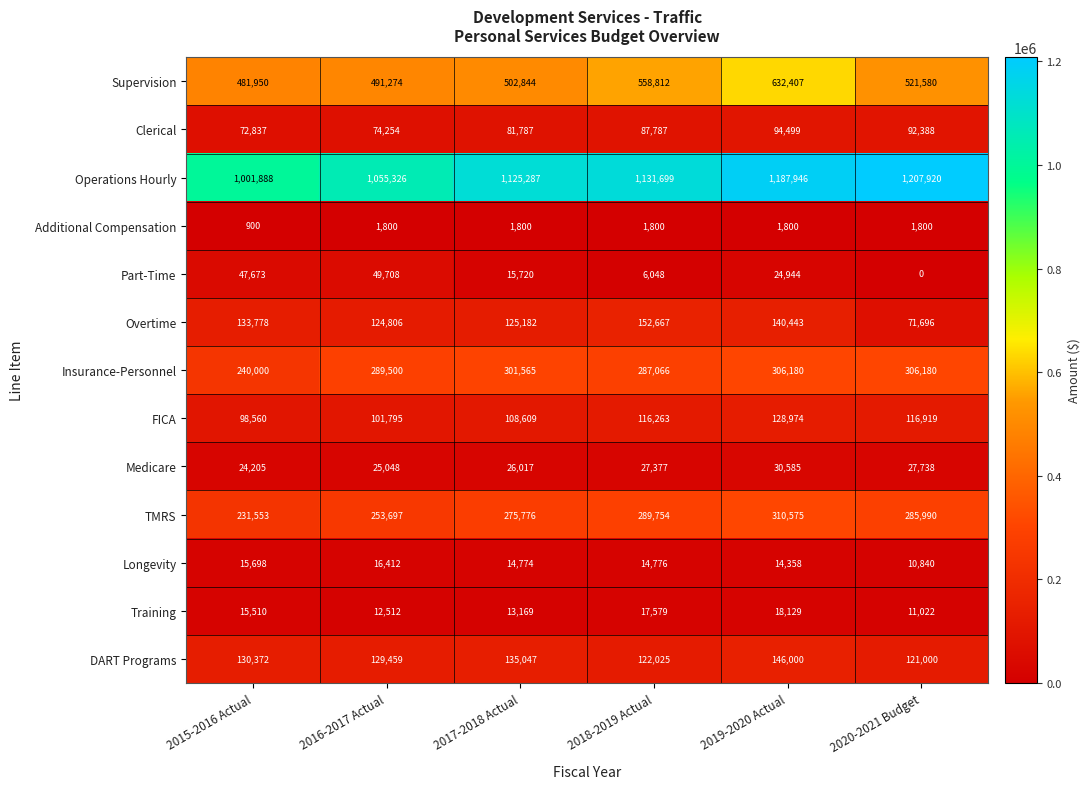

At how many categories does at least one series exceed 761772?

6